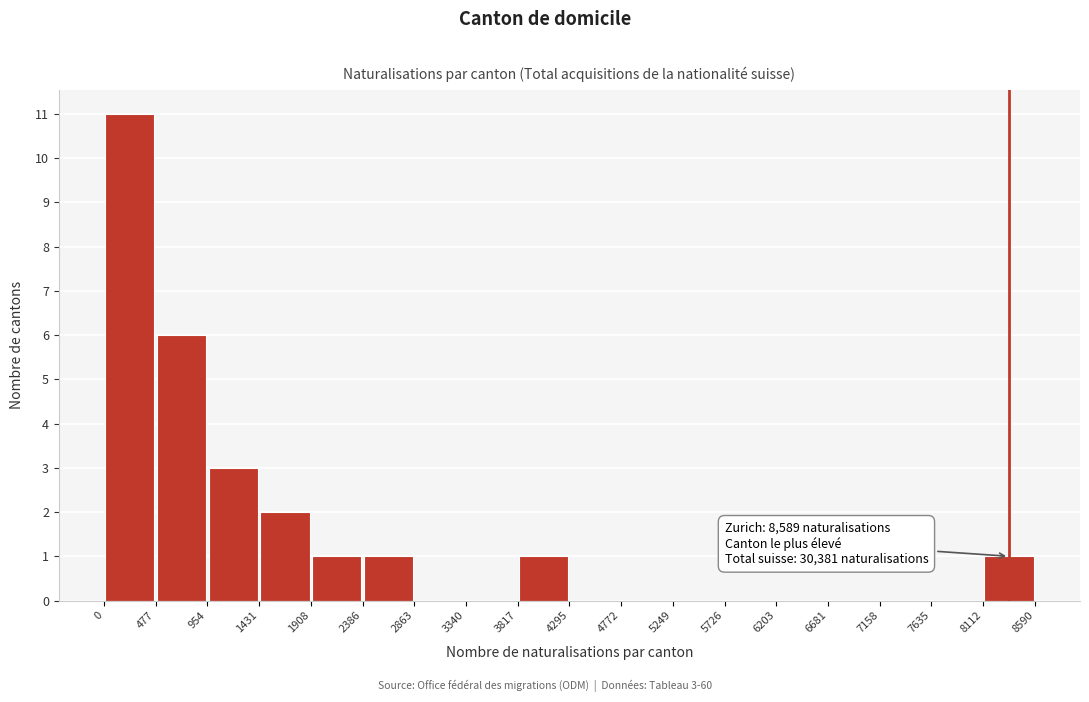

Which range on the x-axis has the tallest bar?

0 to 477